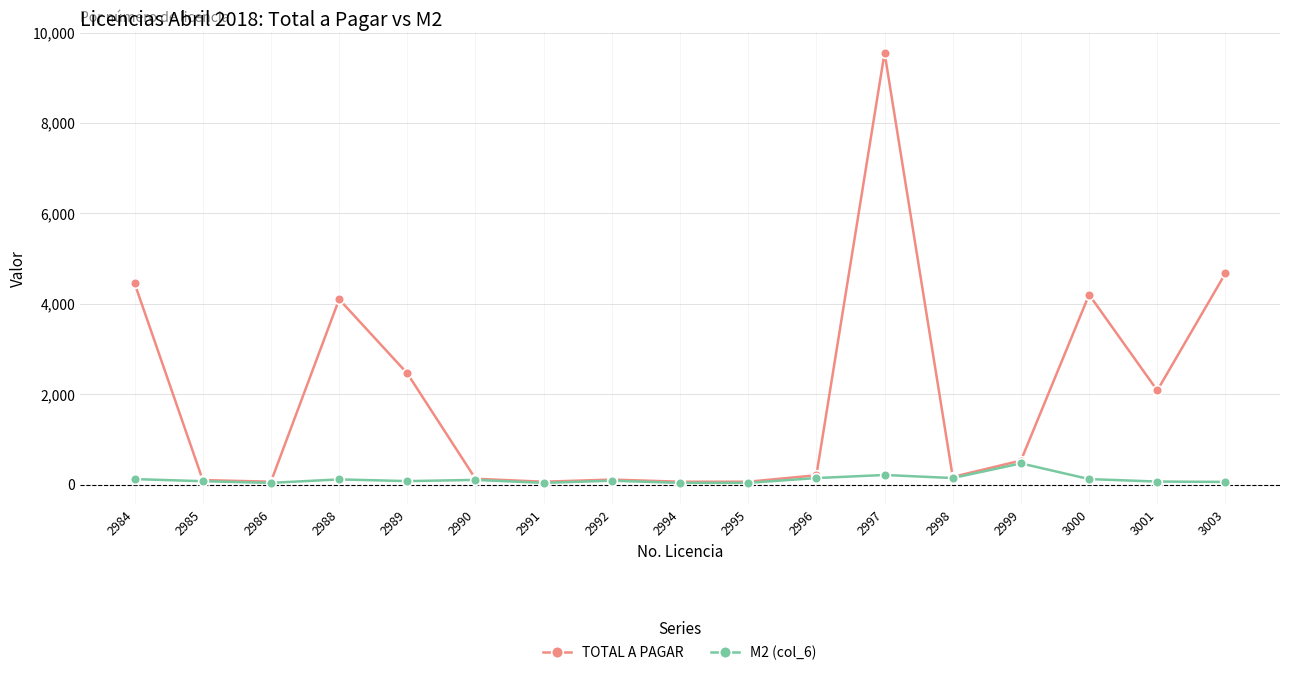

True or false: TOTAL A PAGAR has more than 0 interior local peaks.

True